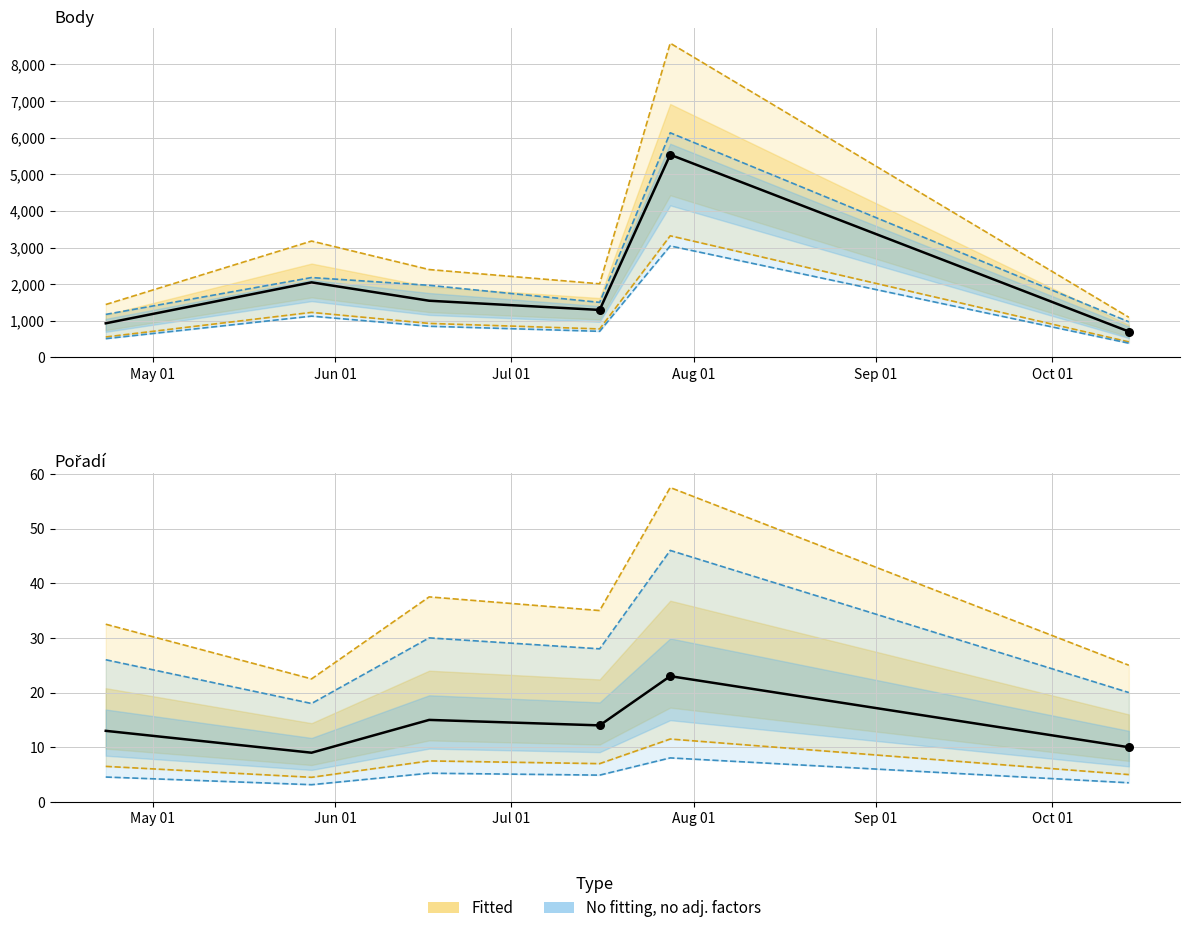

Which series has the widest spread of Y values?

Body